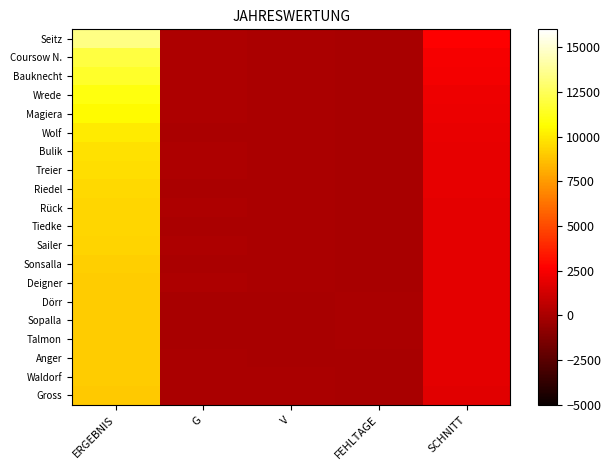

What is the spread (max minus min) of values at G?

128